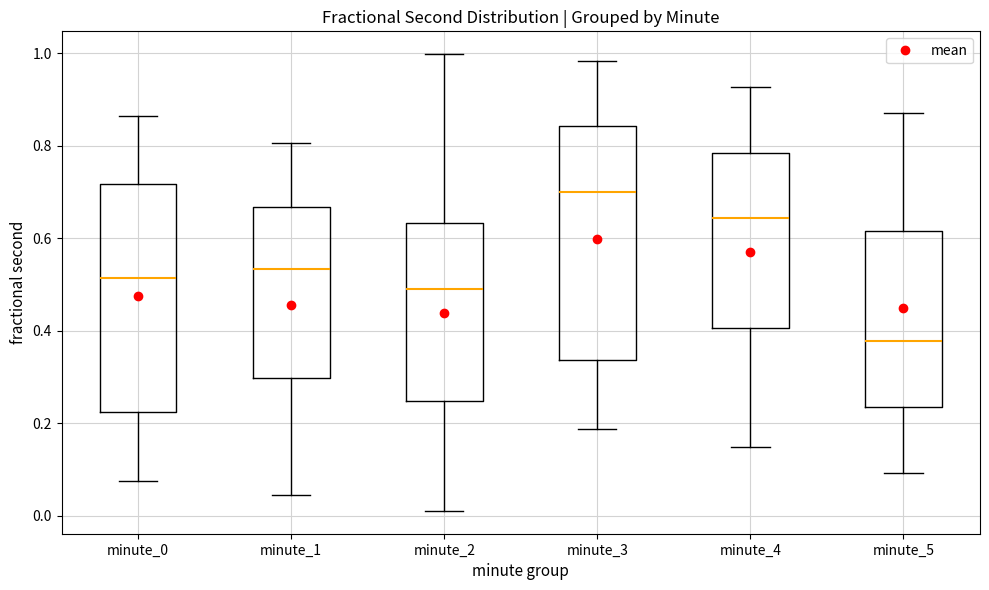

Reading left to right, read every box against the y-axis: the position of its median line, the range the box covers, and the ends of its whiskers. The values are not printed on the chart, so give them approximately, as read against the axis.

minute_0: median 0.52, box 0.22 to 0.72, whiskers 0.08 to 0.86
minute_1: median 0.54, box 0.30 to 0.66, whiskers 0.04 to 0.80
minute_2: median 0.50, box 0.24 to 0.64, whiskers 0.02 to 1.00
minute_3: median 0.70, box 0.34 to 0.84, whiskers 0.18 to 0.98
minute_4: median 0.64, box 0.40 to 0.78, whiskers 0.14 to 0.92
minute_5: median 0.38, box 0.24 to 0.62, whiskers 0.10 to 0.88